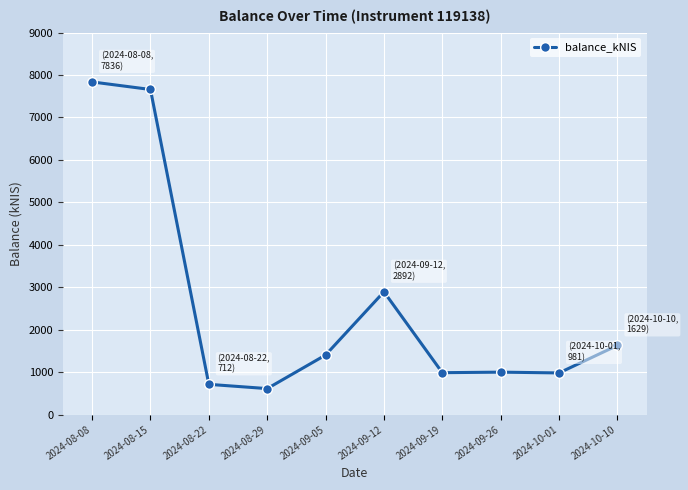

What is the smallest value displayed?

611.9